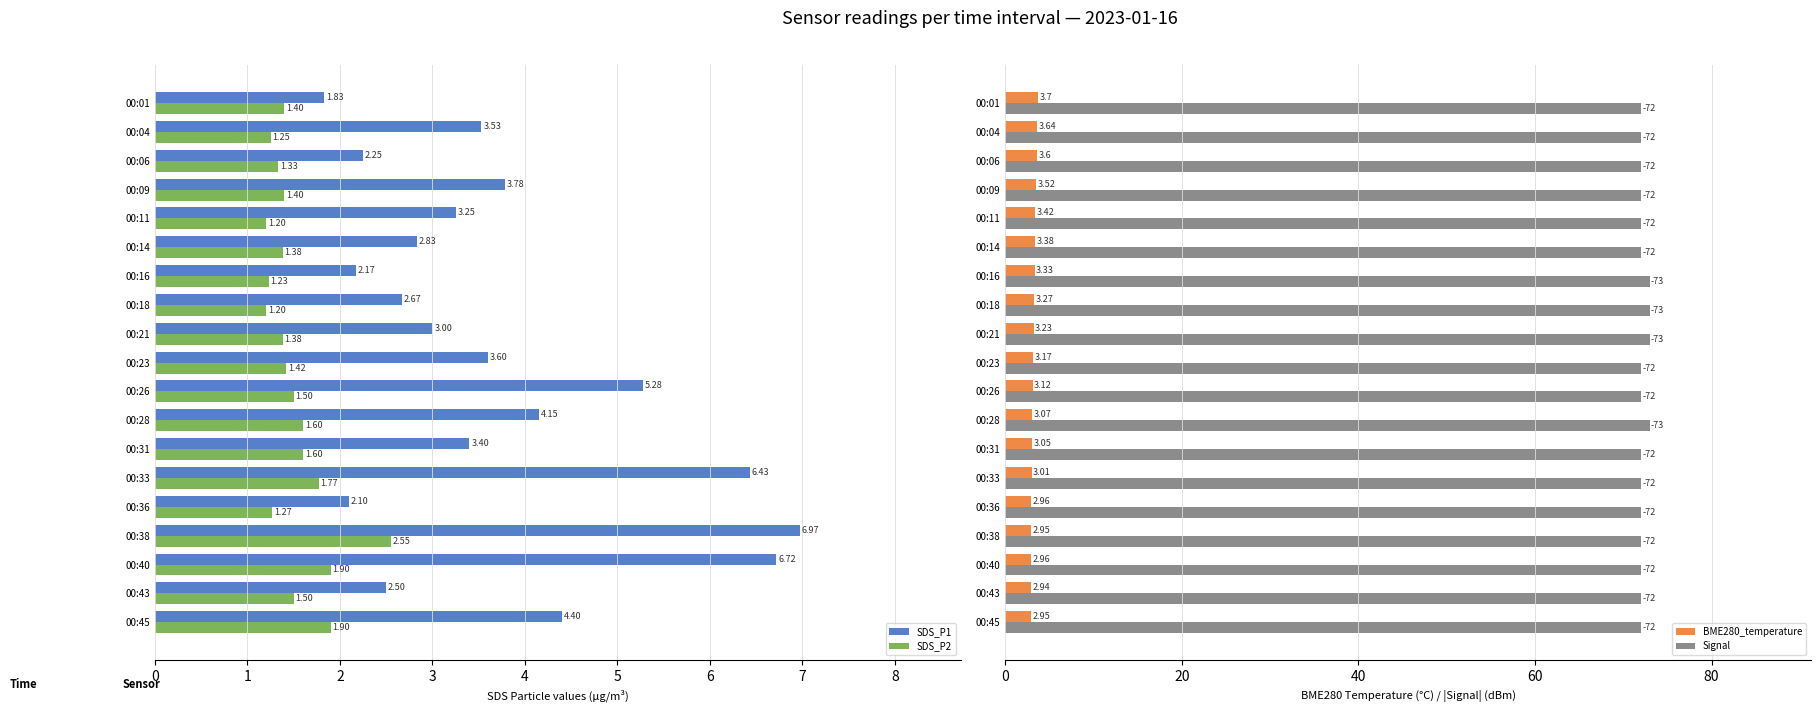

Is it true that SDS_P1 equals 2.2 at 2?

True